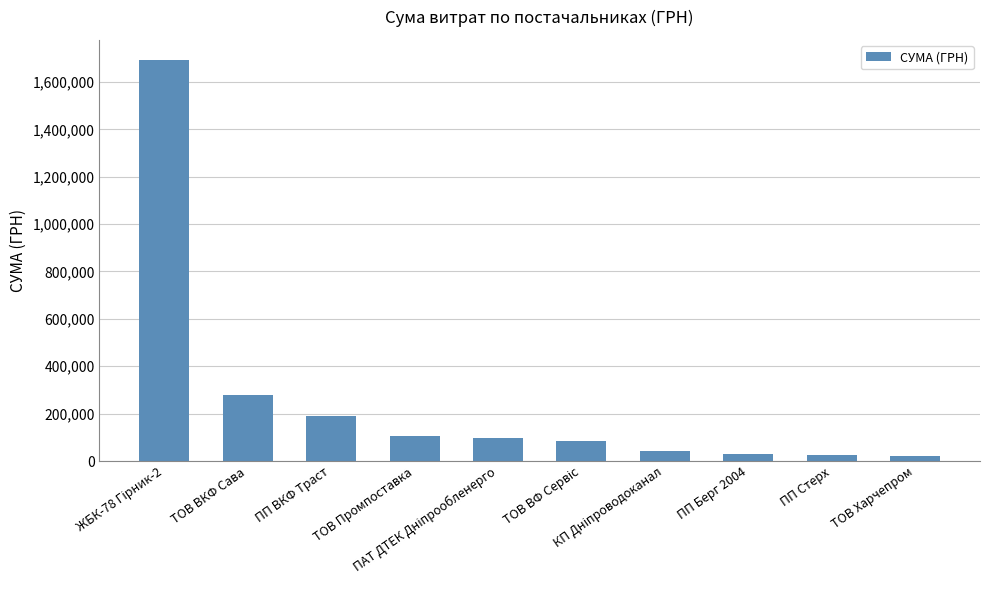

What is the minimum value shown in the chart?

22208.1